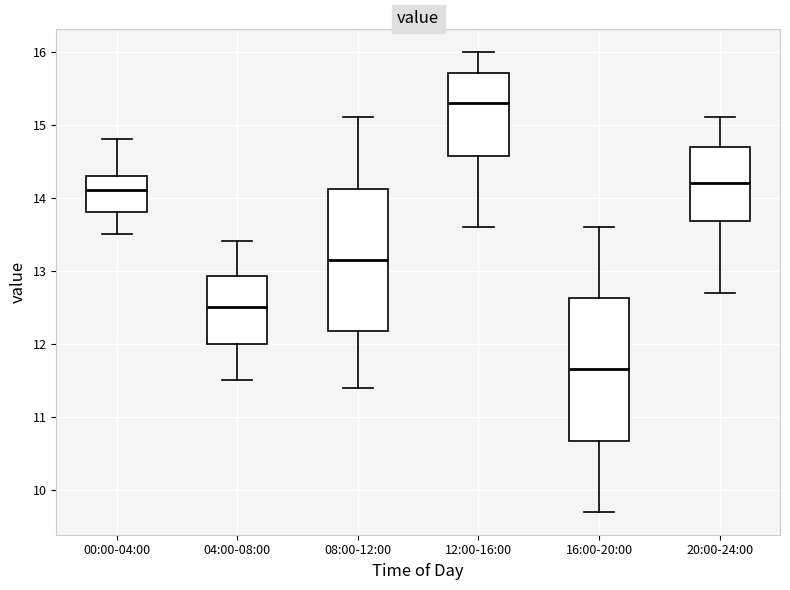

Where is the lower edge of the box for 00:00-04:00 on the y-axis? The values are not printed on the chart, so give them approximately, as read against the axis.

13.8